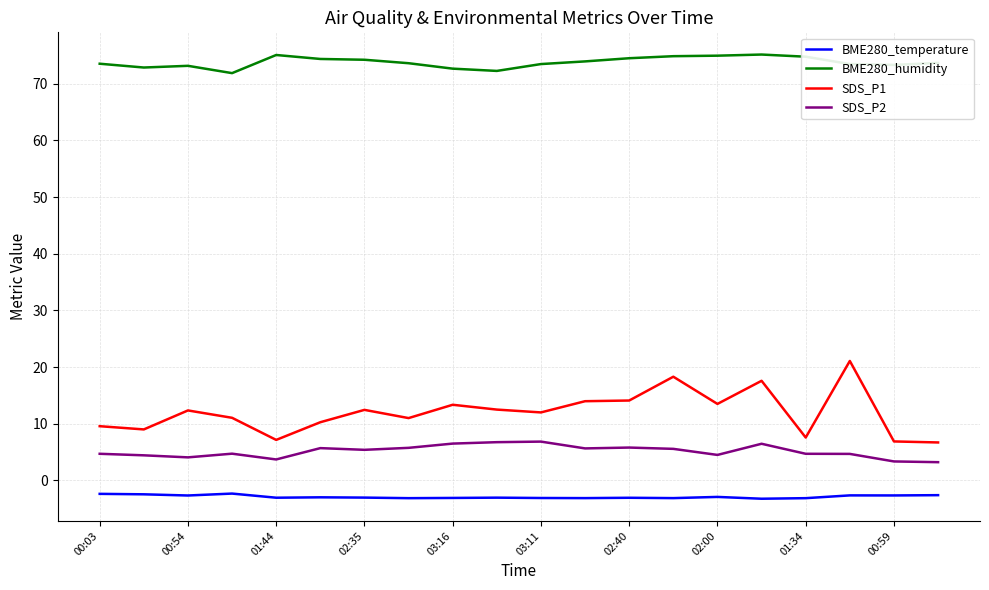

Which series has the widest spread of values?

SDS_P1